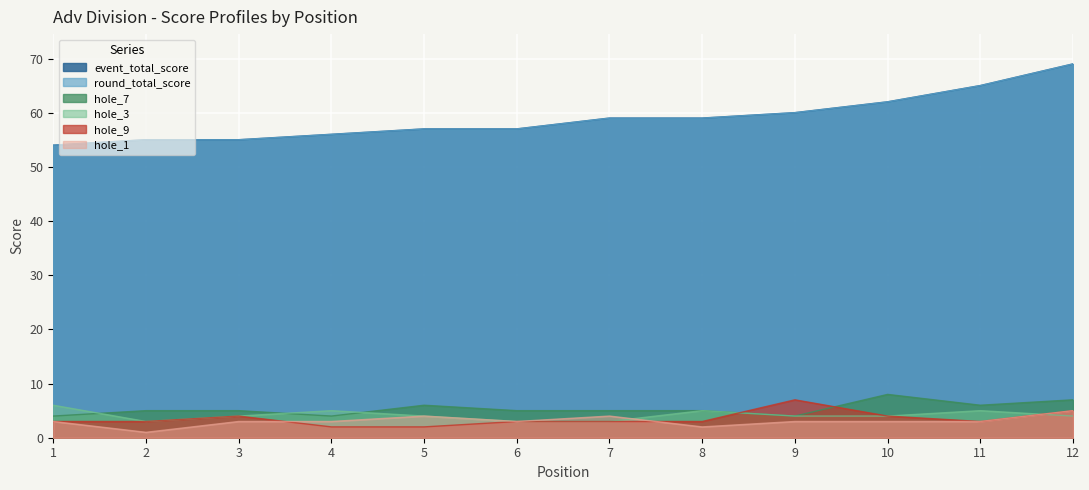

Reading left to right, transcribe all the data shown in this chart.

event_total_score: 54	55	55	56	57	57	59	59	60	62	65	69
round_total_score: 54	55	55	56	57	57	59	59	60	62	65	69
hole_1: 3	1	3	3	4	3	4	2	3	3	3	5
hole_7: 4	5	5	4	6	5	5	5	4	8	6	7
hole_9: 3	3	4	2	2	3	3	3	7	4	3	5
hole_3: 6	3	4	5	4	3	3	5	4	4	5	4